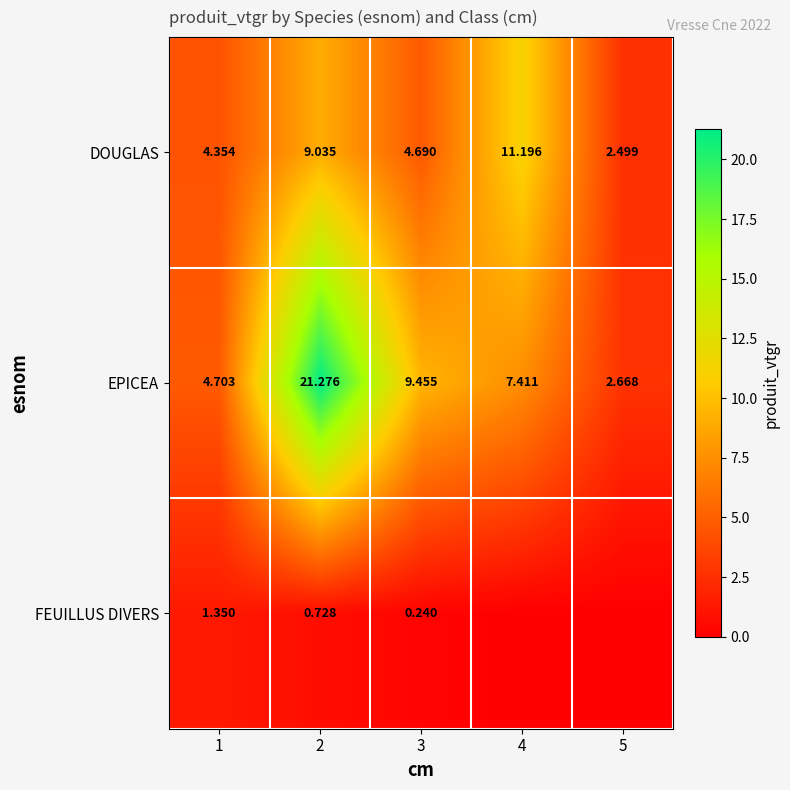

Is the value of EPICEA at 2 greater than the value of FEUILLUS DIVERS at 3?

Yes